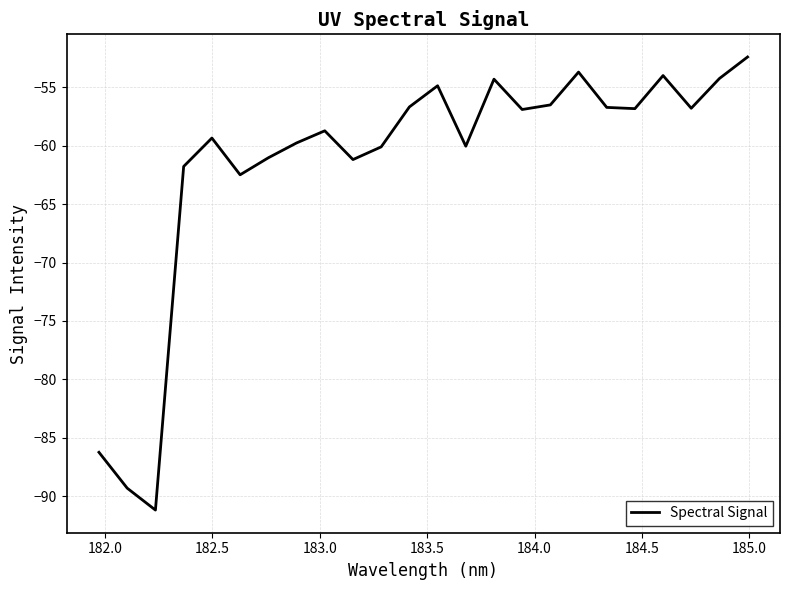

What is the greatest value displayed?

-52.4